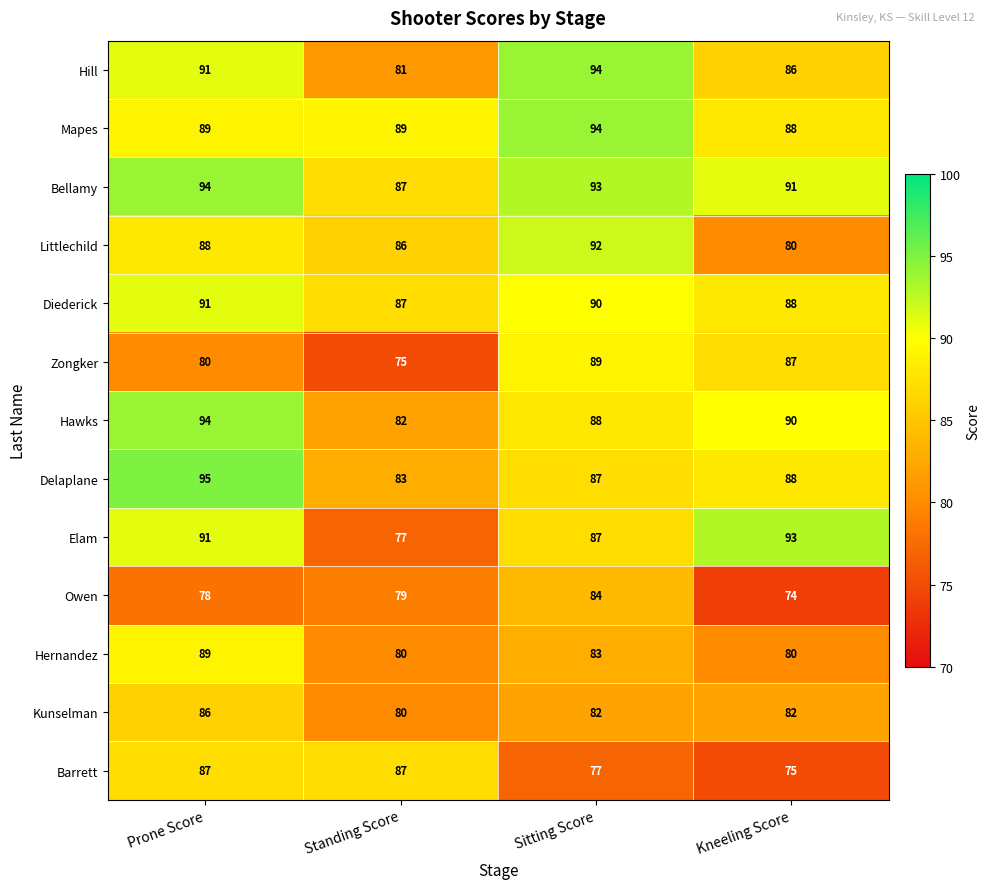

Which series has the largest total across all categories?

Bellamy